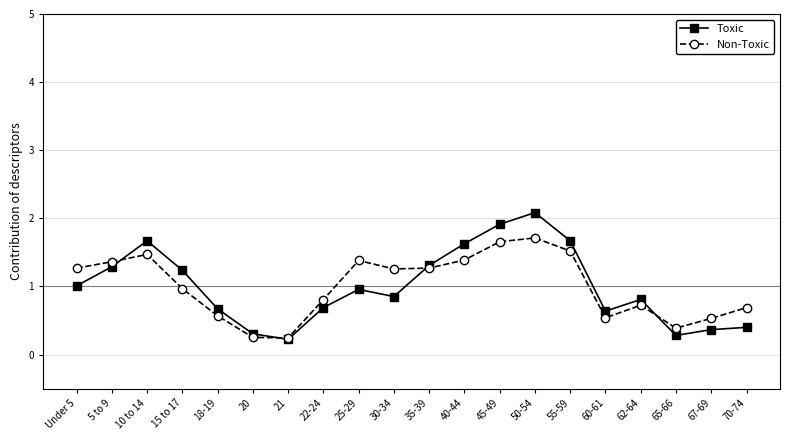

List the series in order of their peak value, highest first.

Toxic, Non-Toxic